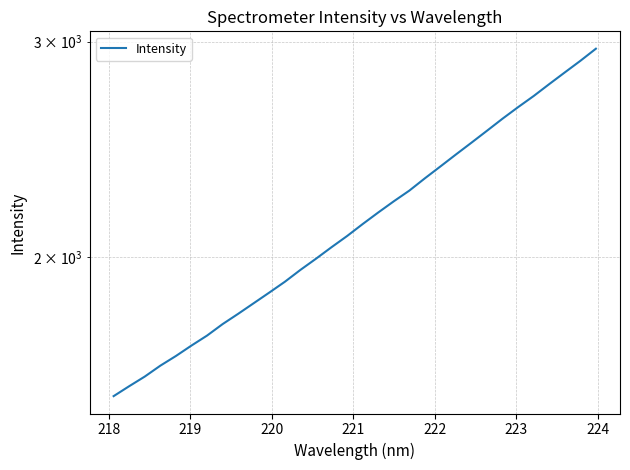

What is the value of the 5th point from the left?

1659.1